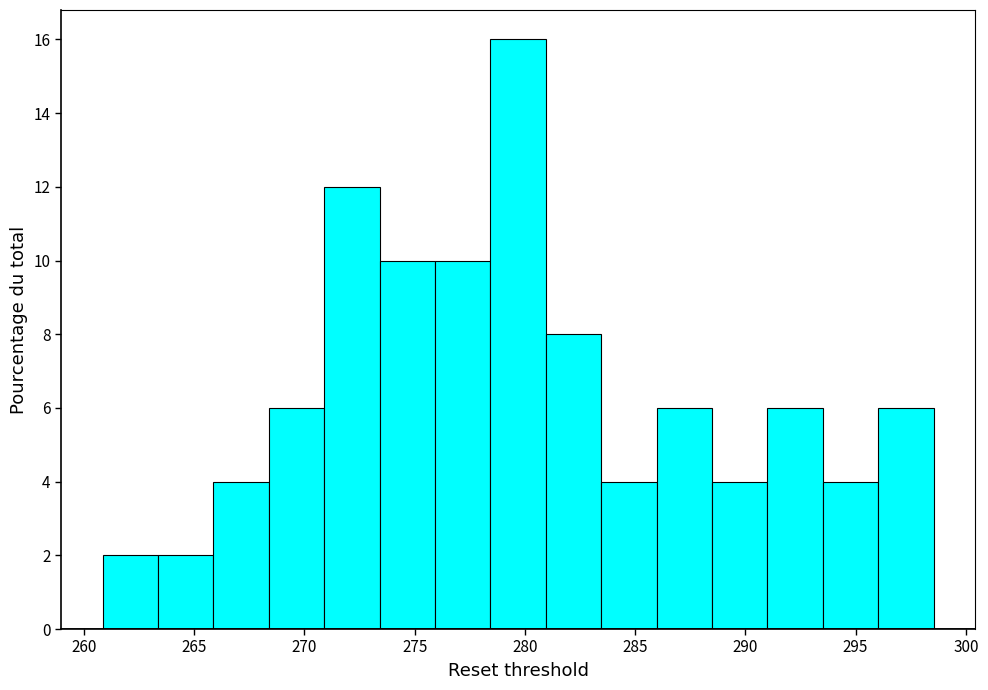

Reading left to right, transcribe this chart: for each bar, give the range it covers on the x-axis and its height. Neither the bar edges nor the heights are printed on the chart, so give them approximately, as read against the axes.

261.0 to 263.5: 2
263.5 to 266.0: 2
266.0 to 268.5: 4
268.5 to 271.0: 6
271.0 to 273.5: 12
273.5 to 276.0: 10
276.0 to 278.5: 10
278.5 to 281.0: 16
281.0 to 283.5: 8
283.5 to 286.0: 4
286.0 to 288.5: 6
288.5 to 291.0: 4
291.0 to 293.5: 6
293.5 to 296.0: 4
296.0 to 298.5: 6